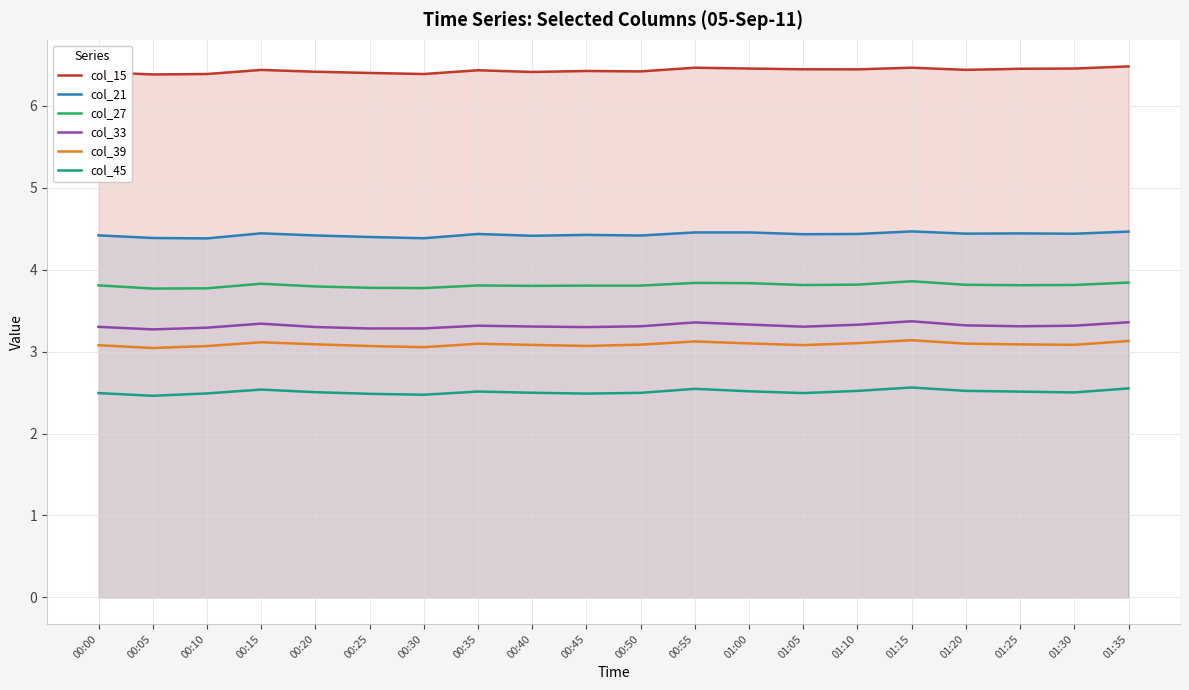

What is the greatest value displayed?

6.5